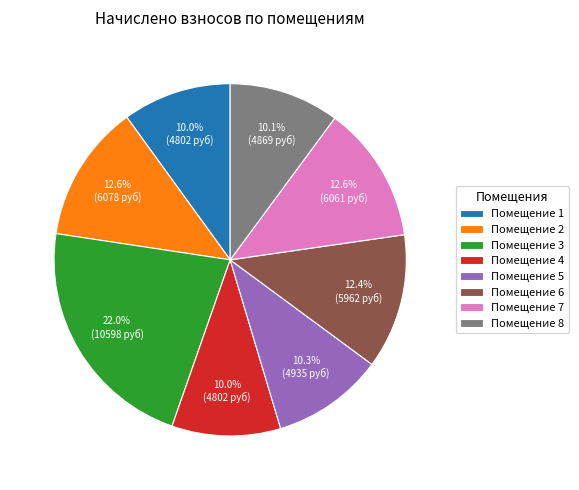

What percentage is NOT represented by Помещение 2?

87.4%